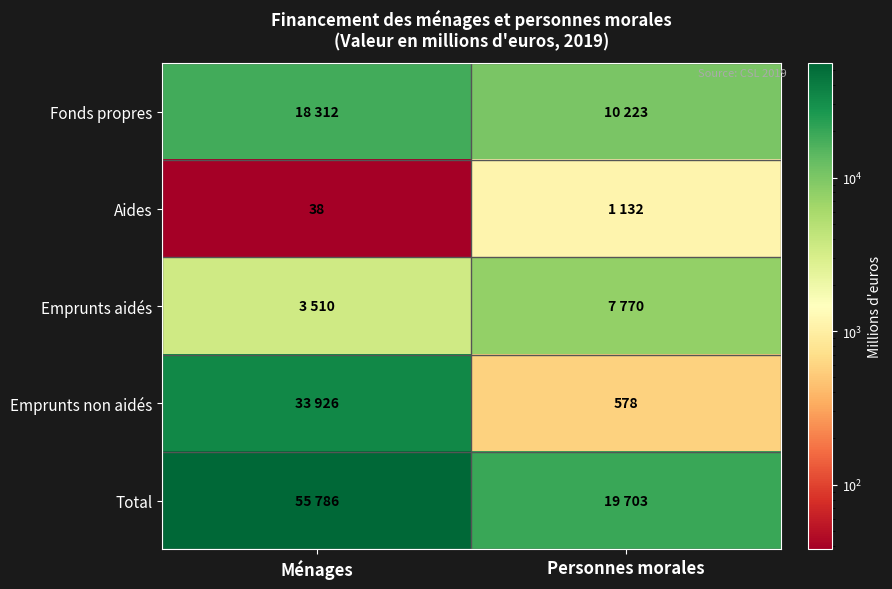

How many series are shown in this chart?

5